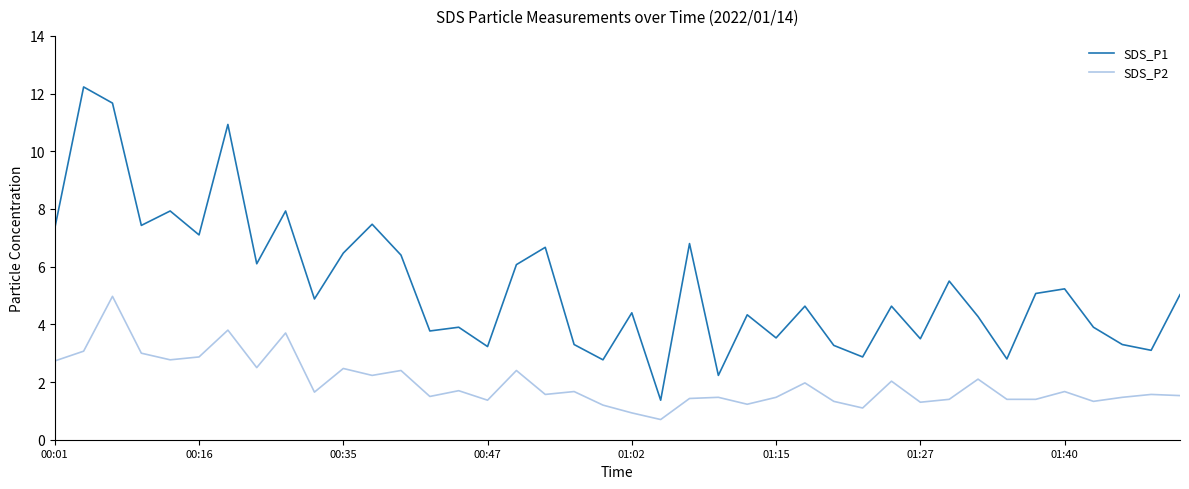

Which series has the widest spread of values?

SDS_P1